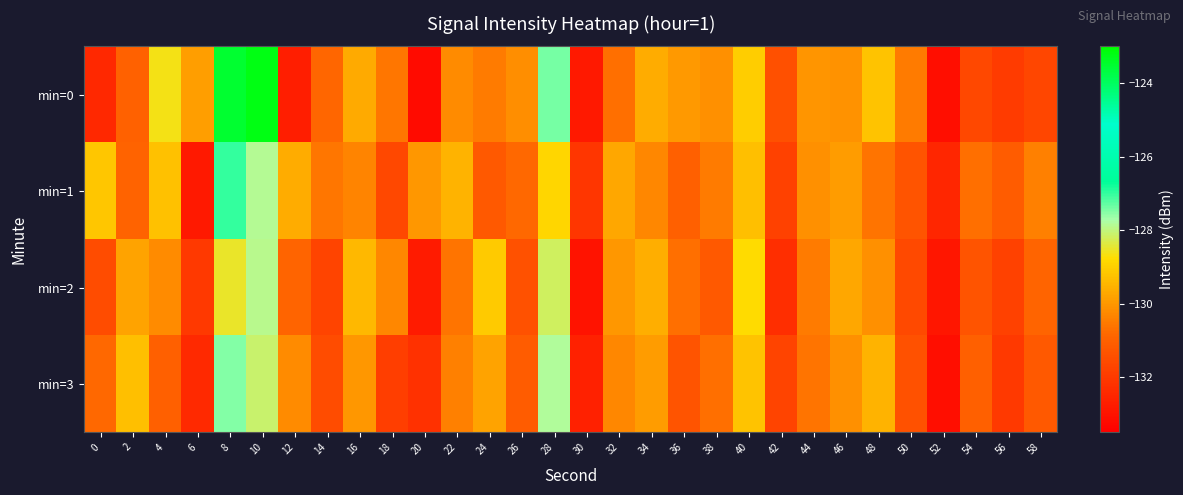

Between 2 and 6, which is larger?

6